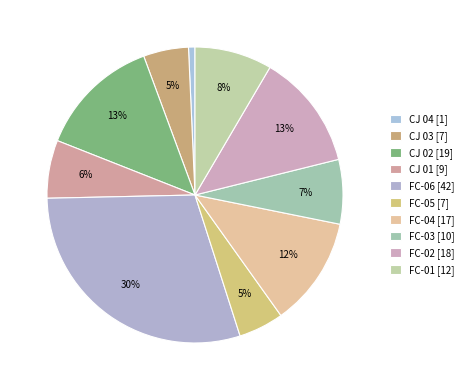

The FC-02 slice represents 13% of the pie. True or false?

True